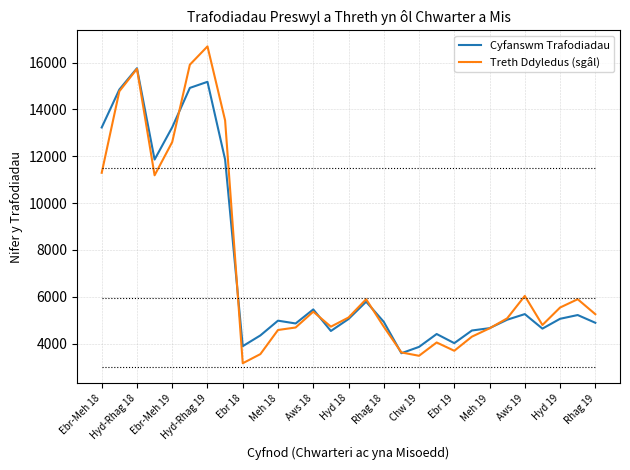

Which series has the widest spread of values?

Treth Ddyledus (sgâl)